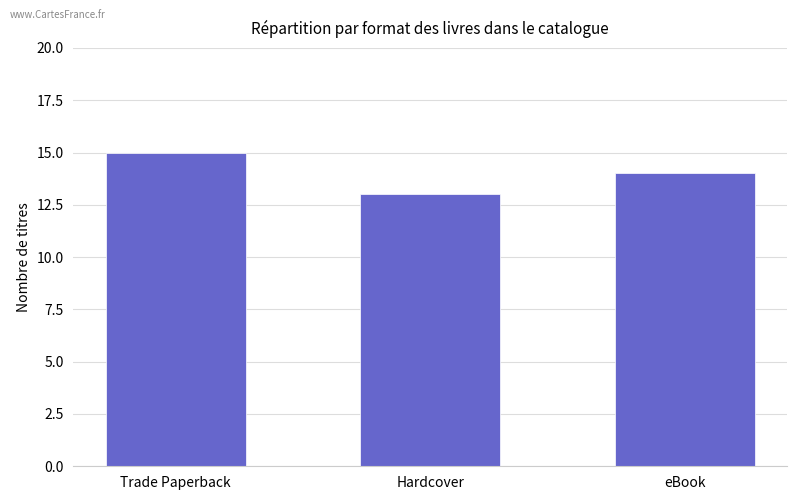

What is the value of the 2nd bar from the left?

13